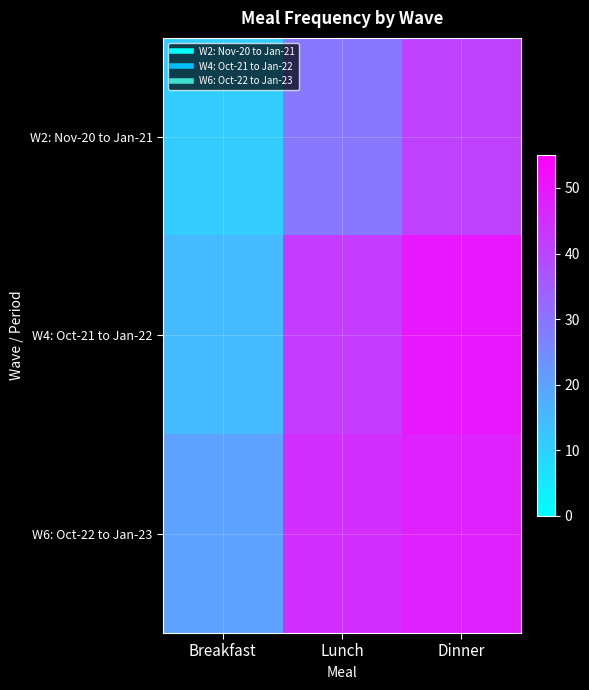

Reading left to right, what are all the values shown in this chart?

W2: Nov-20 to Jan-21: Breakfast=11	Lunch=29	Dinner=41
W4: Oct-21 to Jan-22: Breakfast=15	Lunch=42	Dinner=50
W6: Oct-22 to Jan-23: Breakfast=20	Lunch=45	Dinner=48